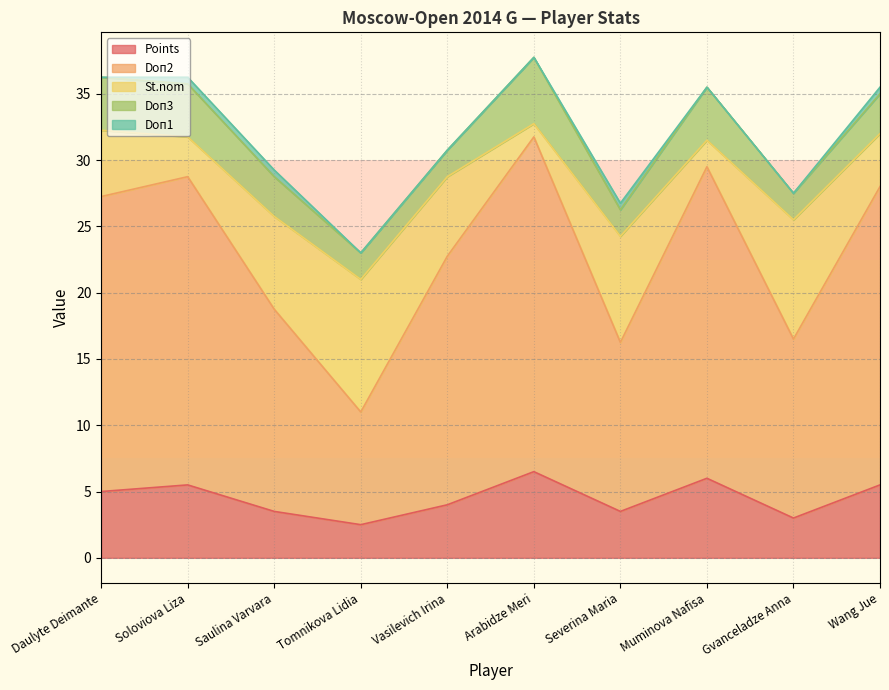

Between which two adjacent categories do Points and St.nom first intersect?

Soloviova Liza and Saulina Varvara